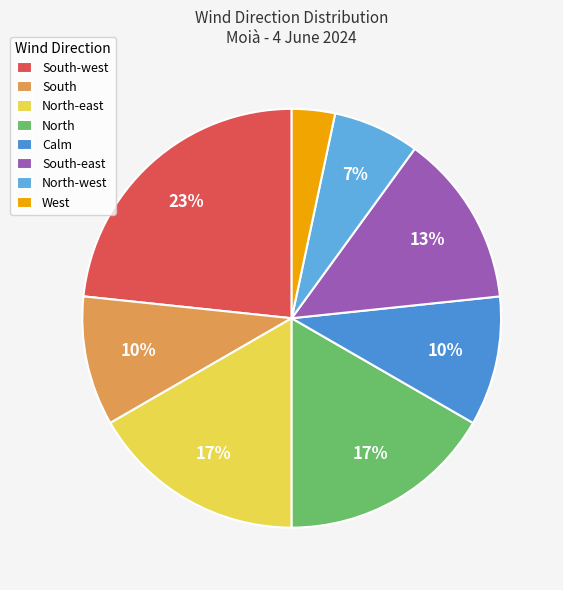

True or false: West accounts for 3% of the total.

True